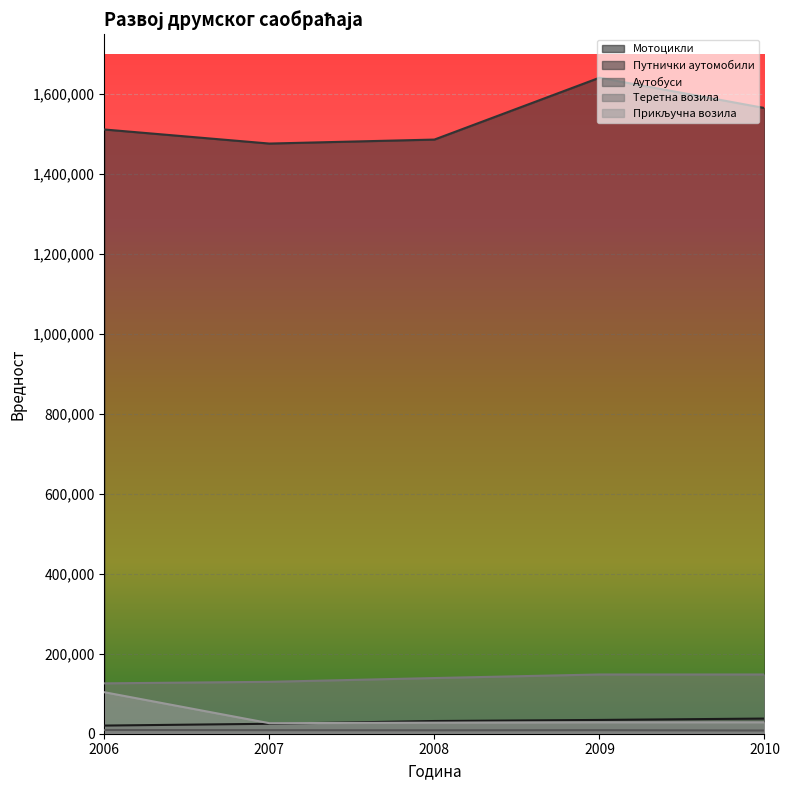

Which series has the largest total across all categories?

Путнички аутомобили